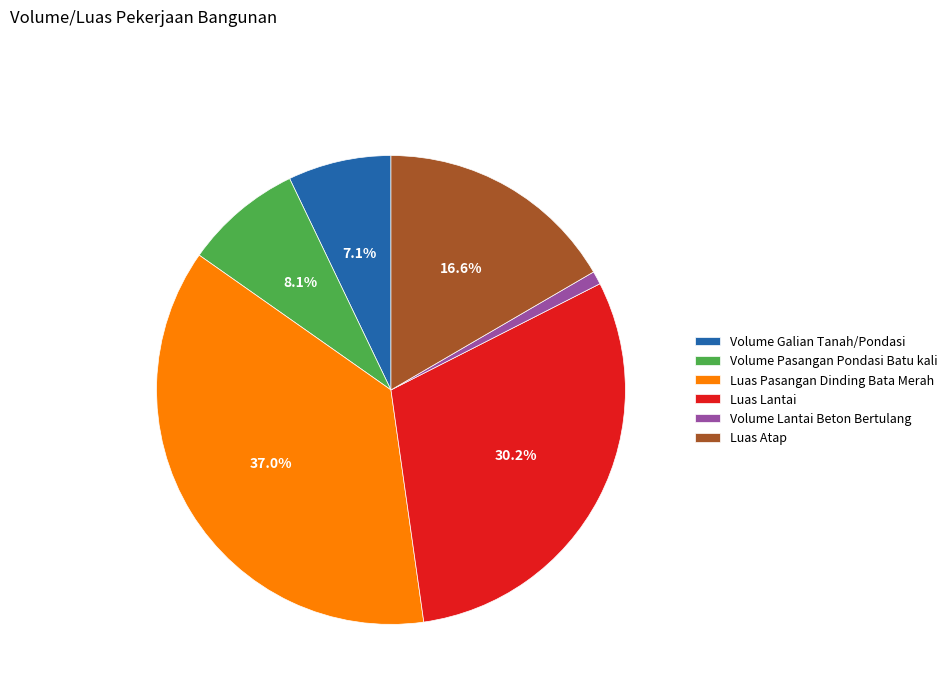

What percentage is the Luas Pasangan Dinding Bata Merah slice, to the nearest percent?

37%